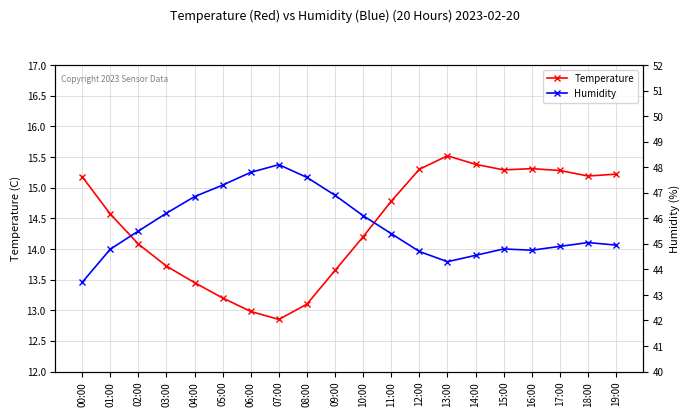

Rank the series by their average value, from lowest to highest.

Temperature, Humidity